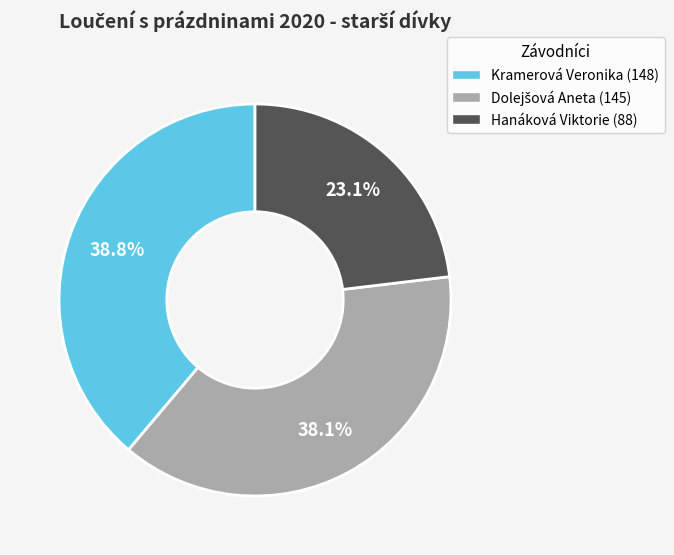

Between Hanáková Viktorie and Kramerová Veronika, which is larger?

Kramerová Veronika